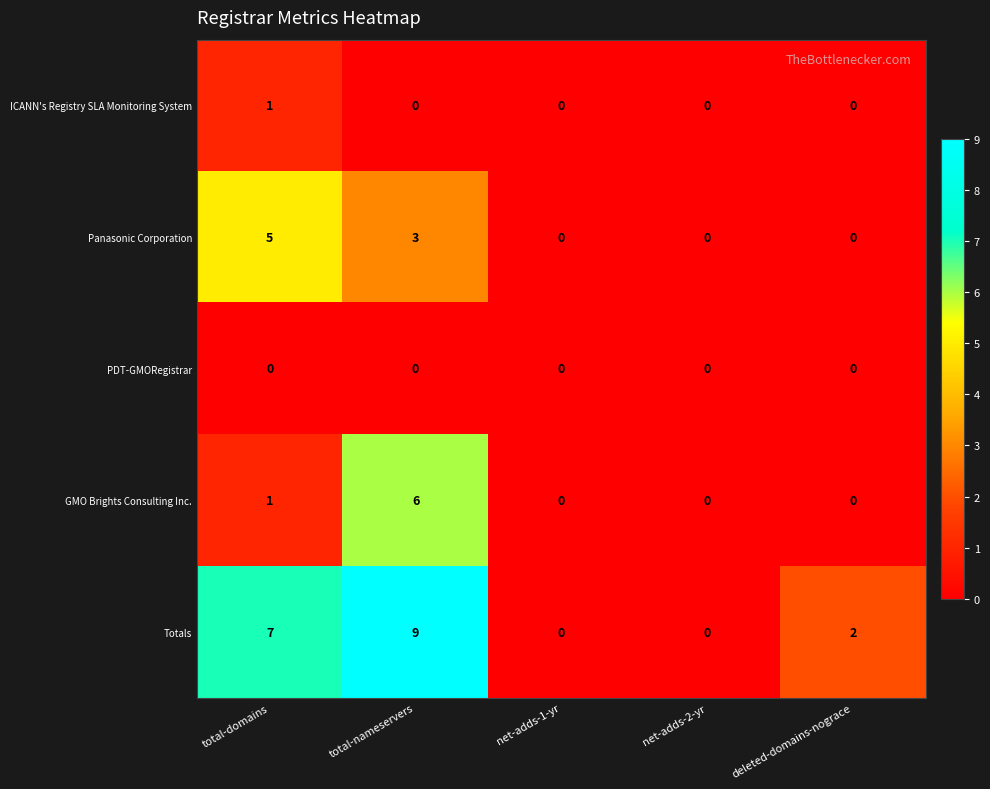

Reading left to right, list all the values displayed in this chart.

ICANN's Registry SLA Monitoring System: 1	0	0	0	0
Panasonic Corporation: 5	3	0	0	0
PDT-GMORegistrar: 0	0	0	0	0
GMO Brights Consulting Inc.: 1	6	0	0	0
Totals: 7	9	0	0	2